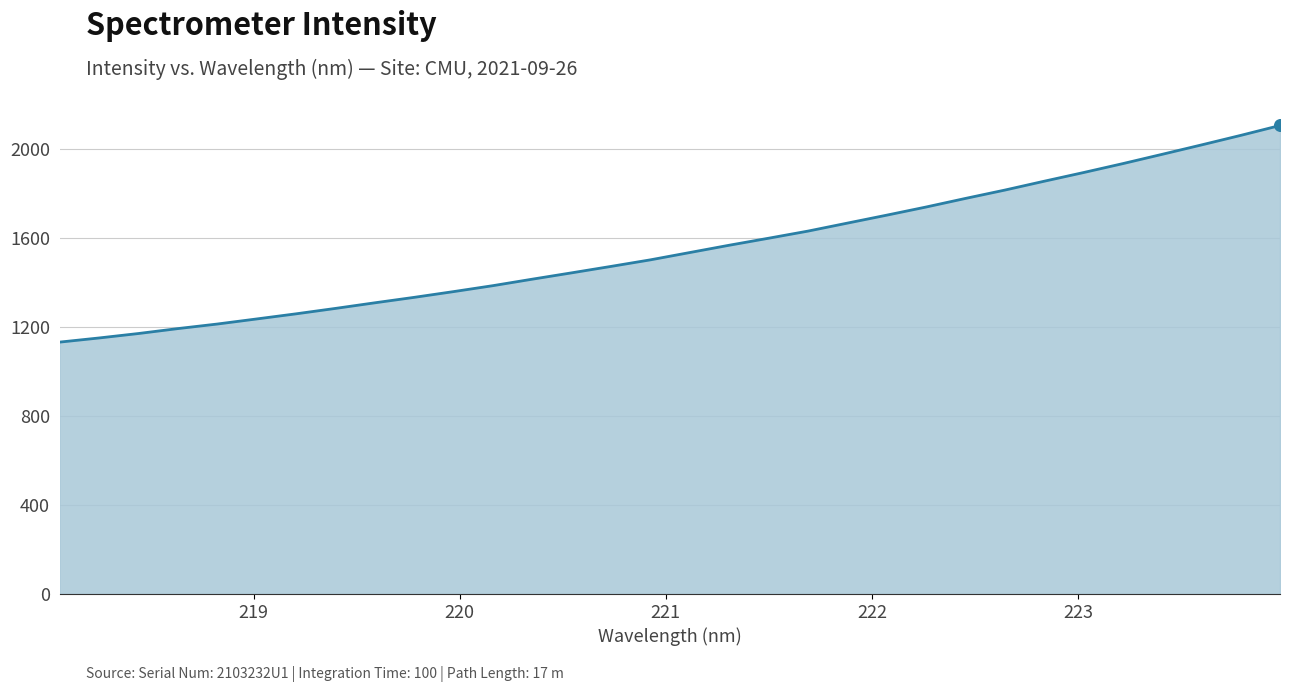

What is the difference between the maximum and minimum values?

972.5